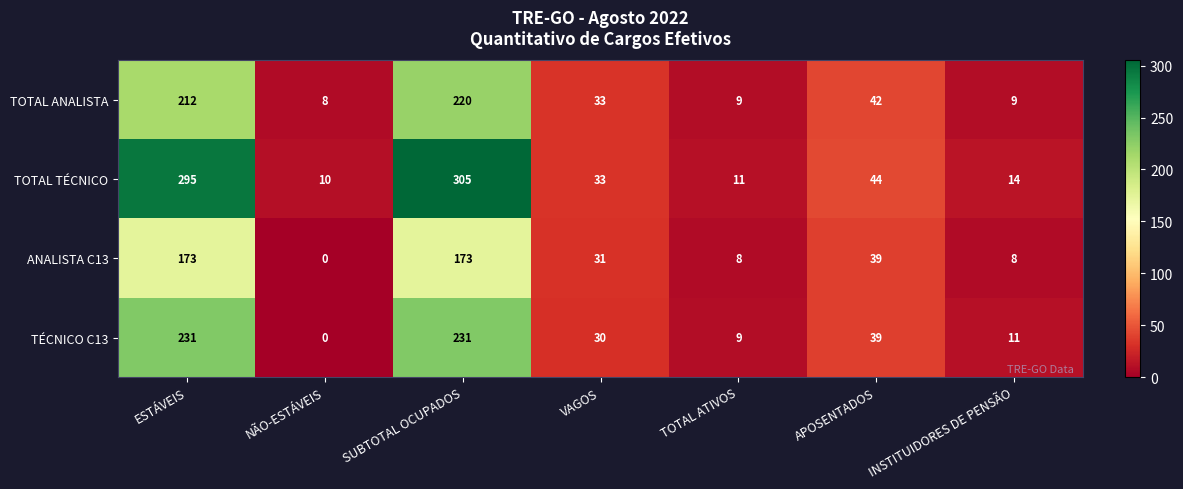

Reading left to right, transcribe all the data shown in this chart.

TOTAL ANALISTA: 212	8	220	33	9	42	9
TOTAL TÉCNICO: 295	10	305	33	11	44	14
ANALISTA C13: 173	0	173	31	8	39	8
TÉCNICO C13: 231	0	231	30	9	39	11